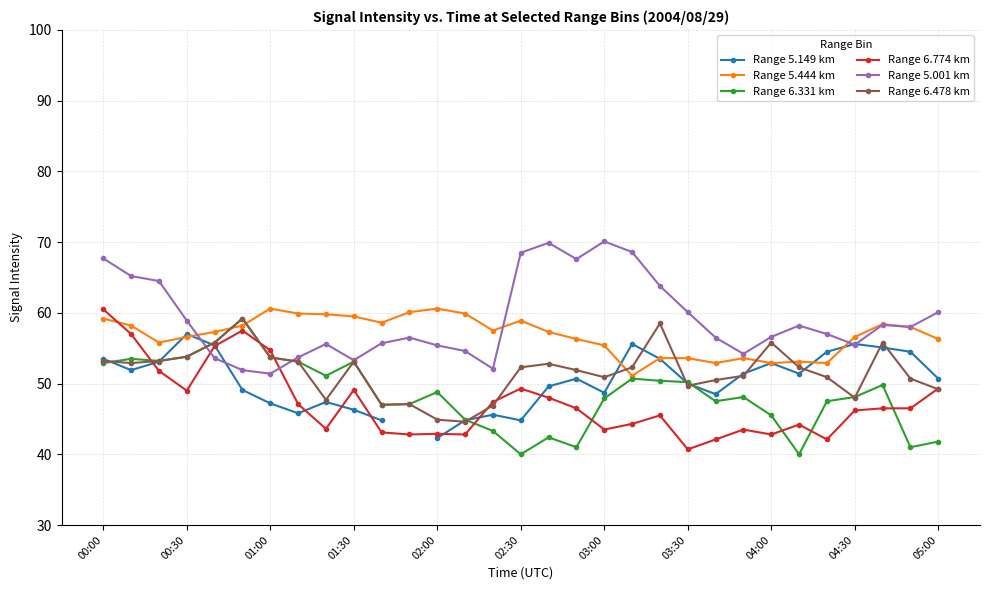

How many times do Range 5.001 km and Range 6.331 km cross each other?

2